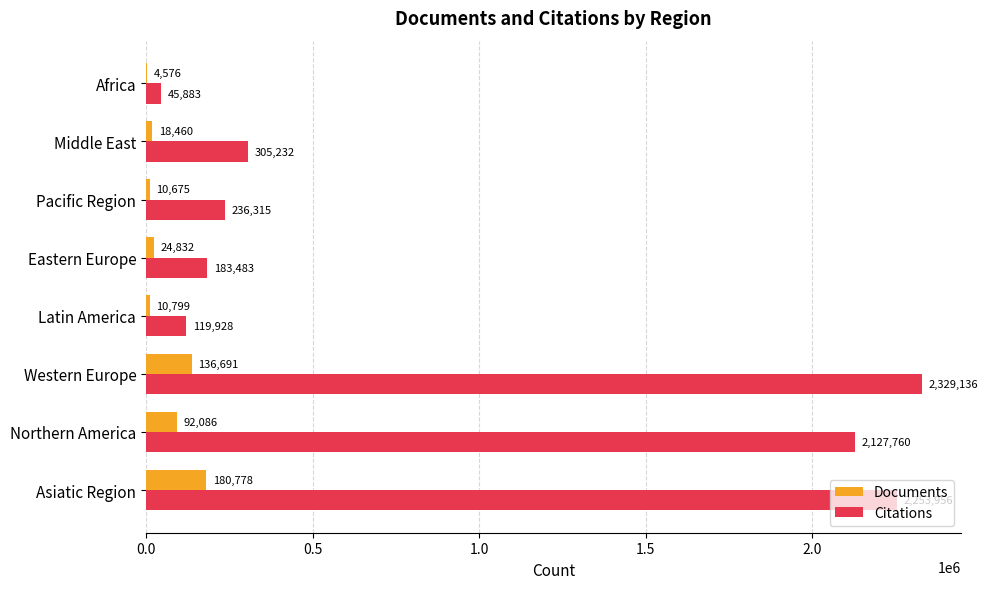

The Citations series shows 236315 at Pacific Region. True or false?

True